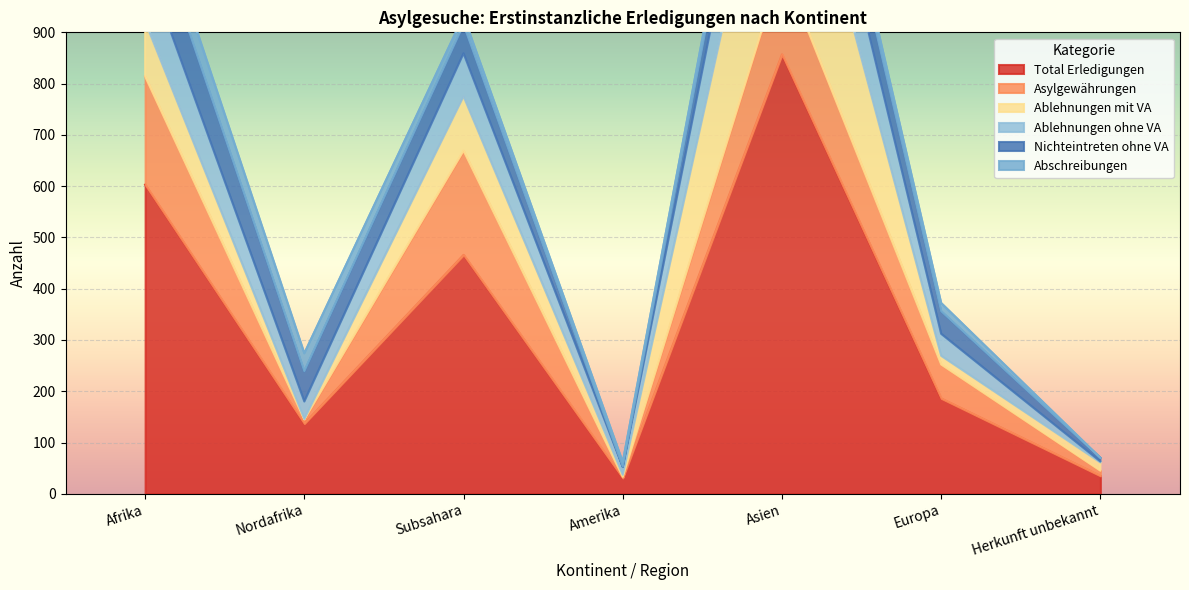

What is the maximum value for Nichteintreten ohne VA?

115